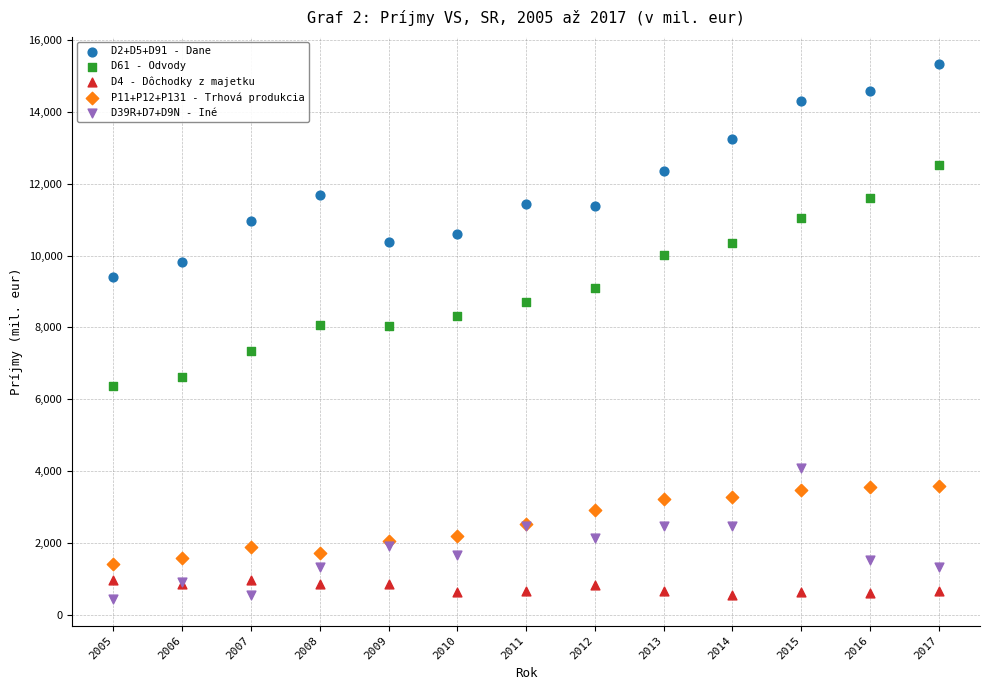

Which series reaches the maximum Y coordinate?

D2+D5+D91 - Dane